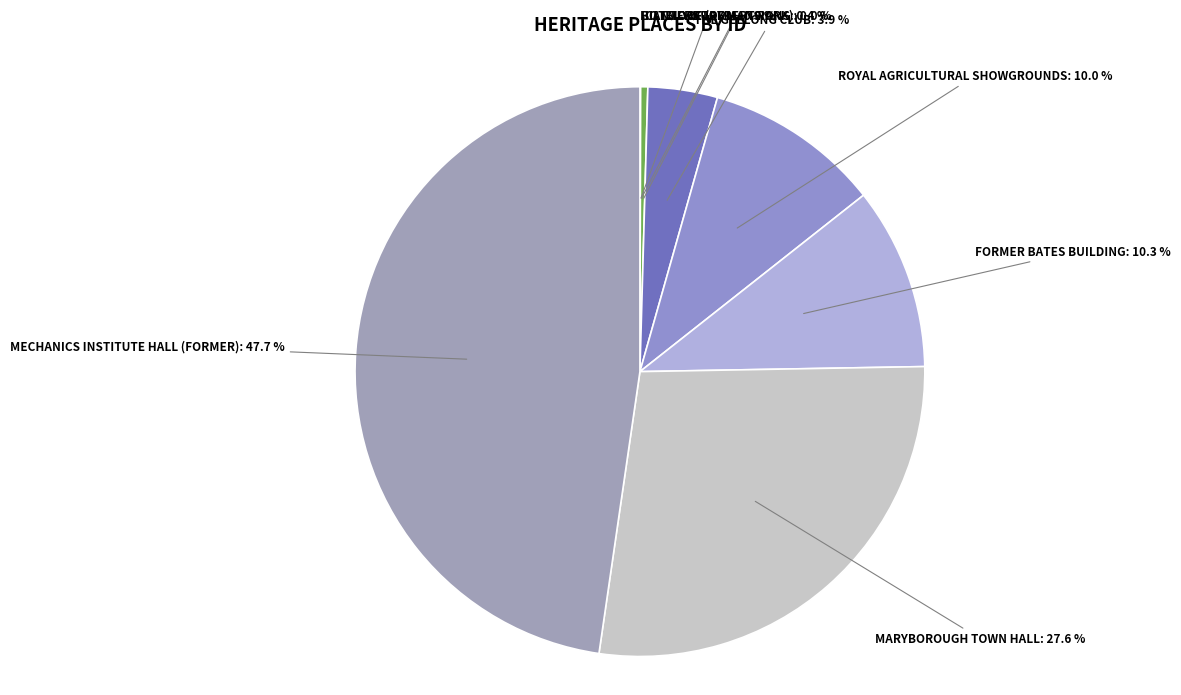

What is the total percentage of MARYBOROUGH TOWN HALL and CANTERBURY MANSIONS?

28.0%